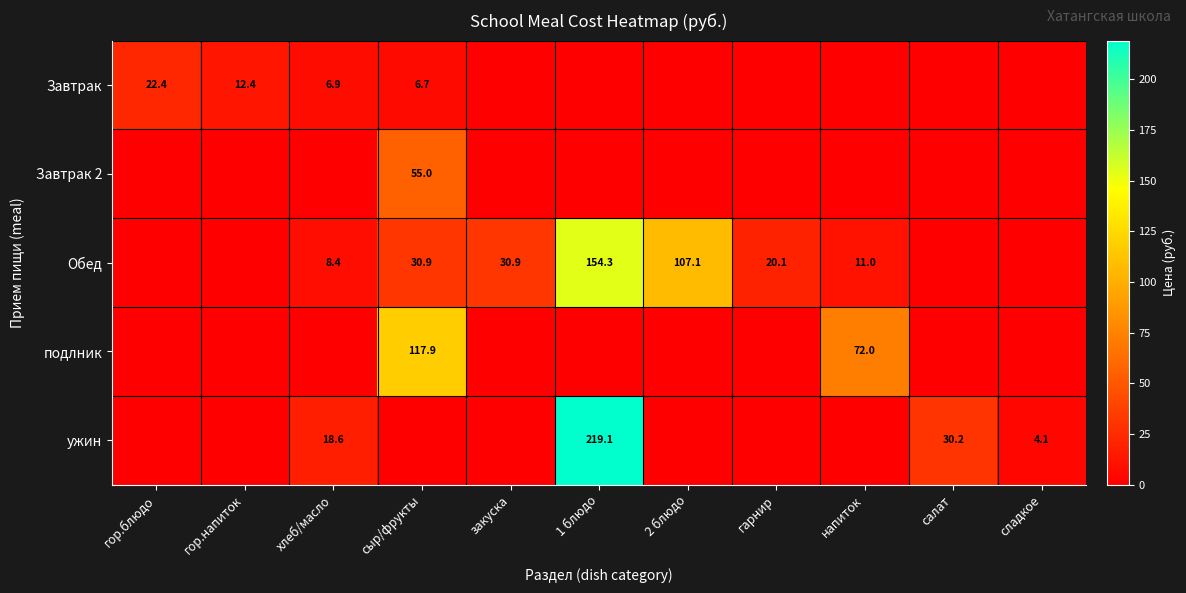

Is it true that ужин equals 18.6 at хлеб/масло?

True